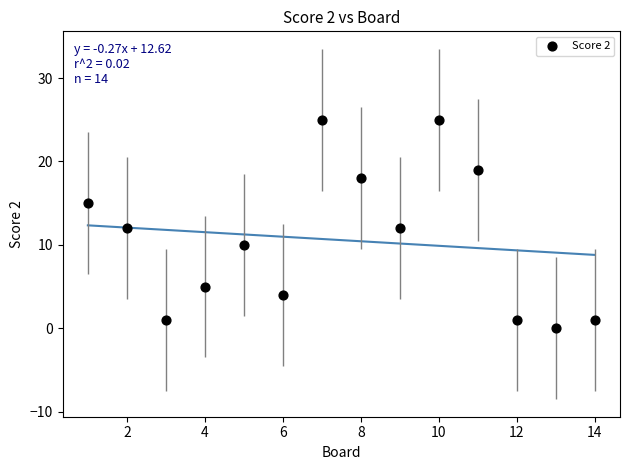

What is the range of X values (max minus min)?

13